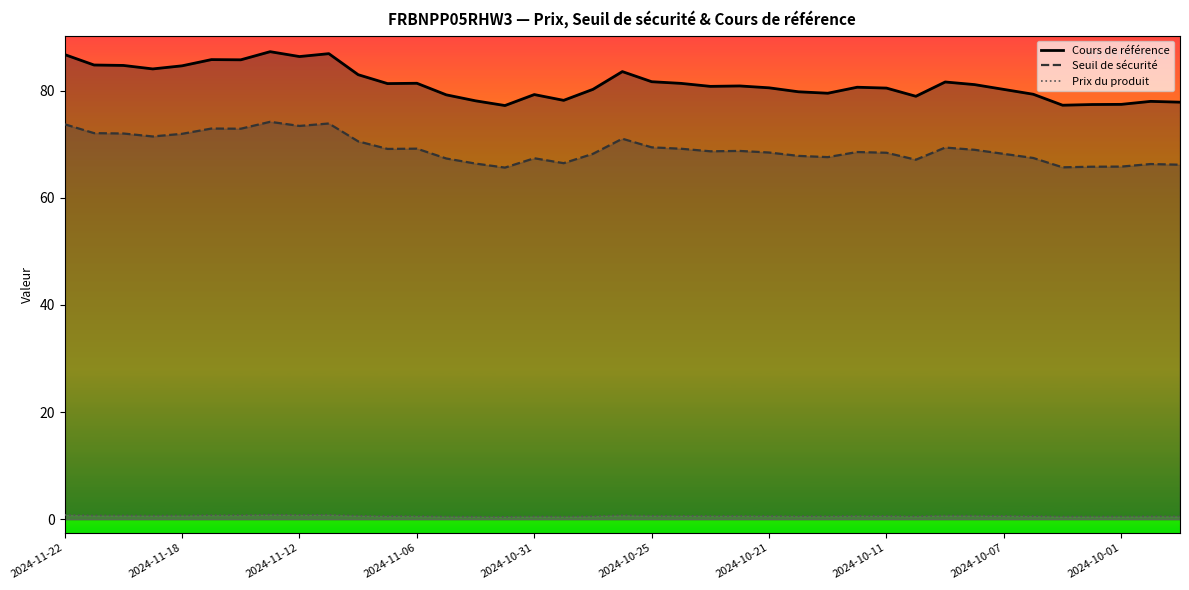

At how many categories does at least one series exceed 84?

10